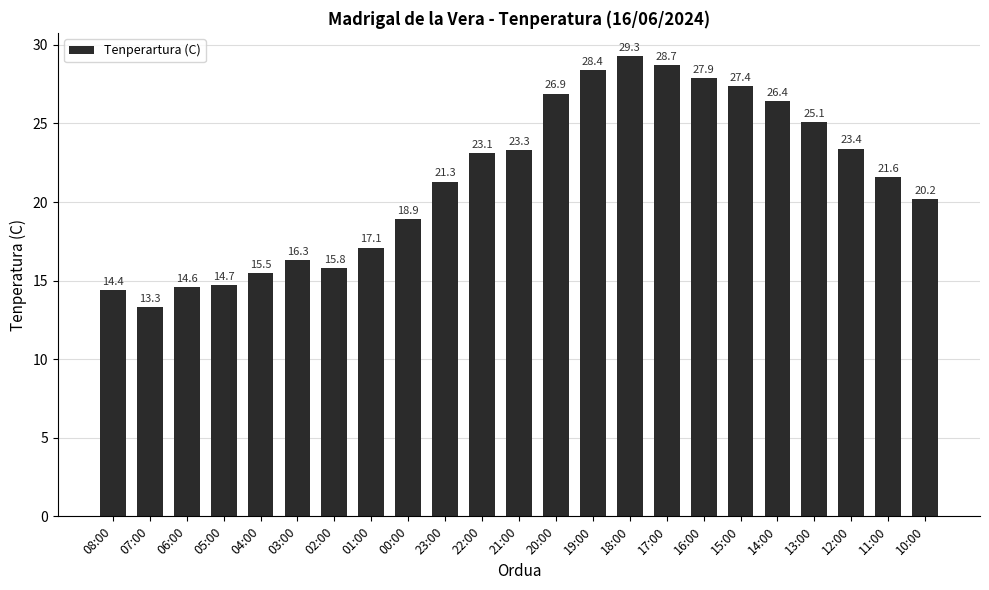

What value does the data have at 03:00?

16.3